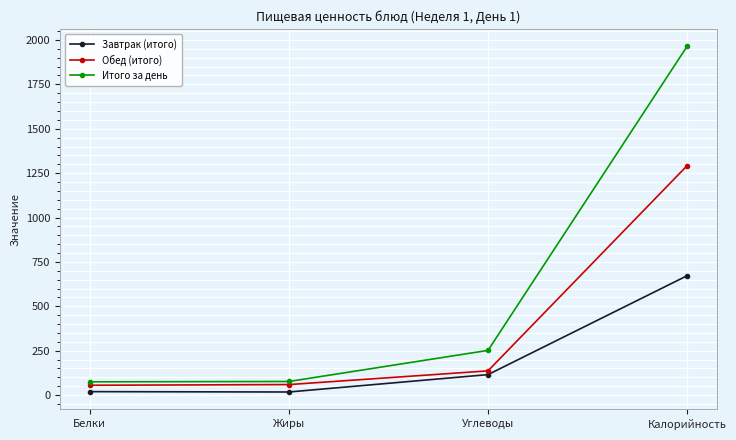

Between Жиры and Калорийность, which series saw the biggest shift?

Итого за день